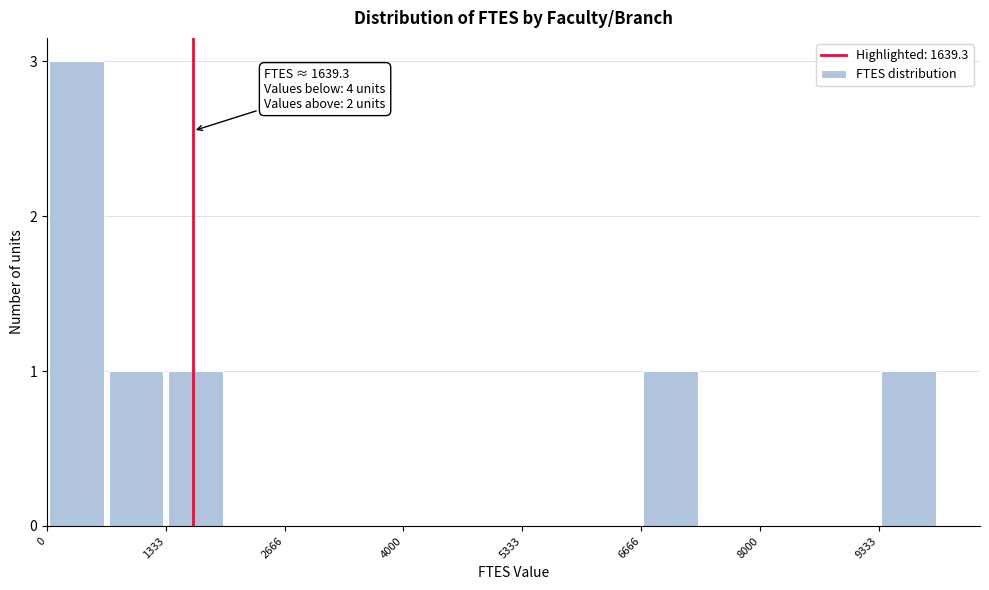

Around what value on the x-axis is the tallest bar? Give the approximate position of its centre, as read against the axis.

400